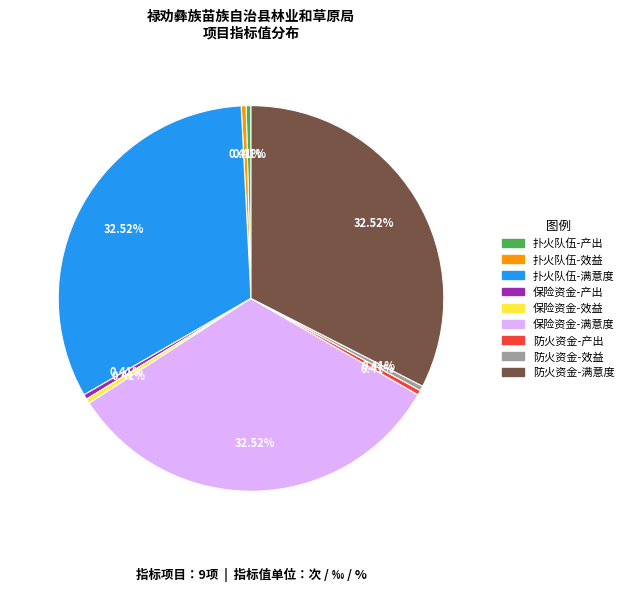

Count the number of slices in the pie.

9